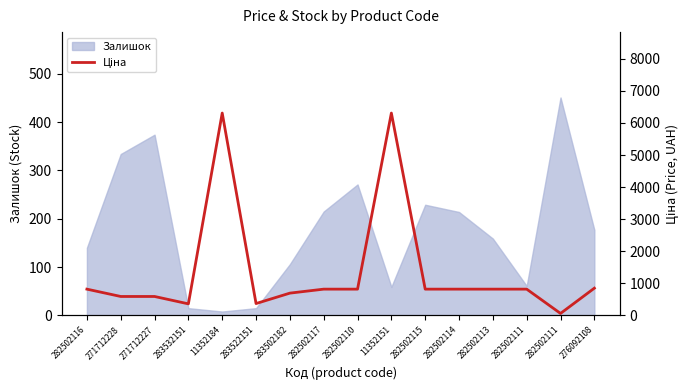

At which category does the chart reach its minimum across all series?

282502111